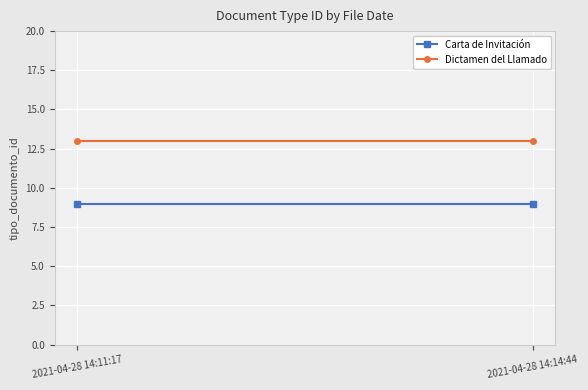

What is the average value of the Dictamen del Llamado series?

13